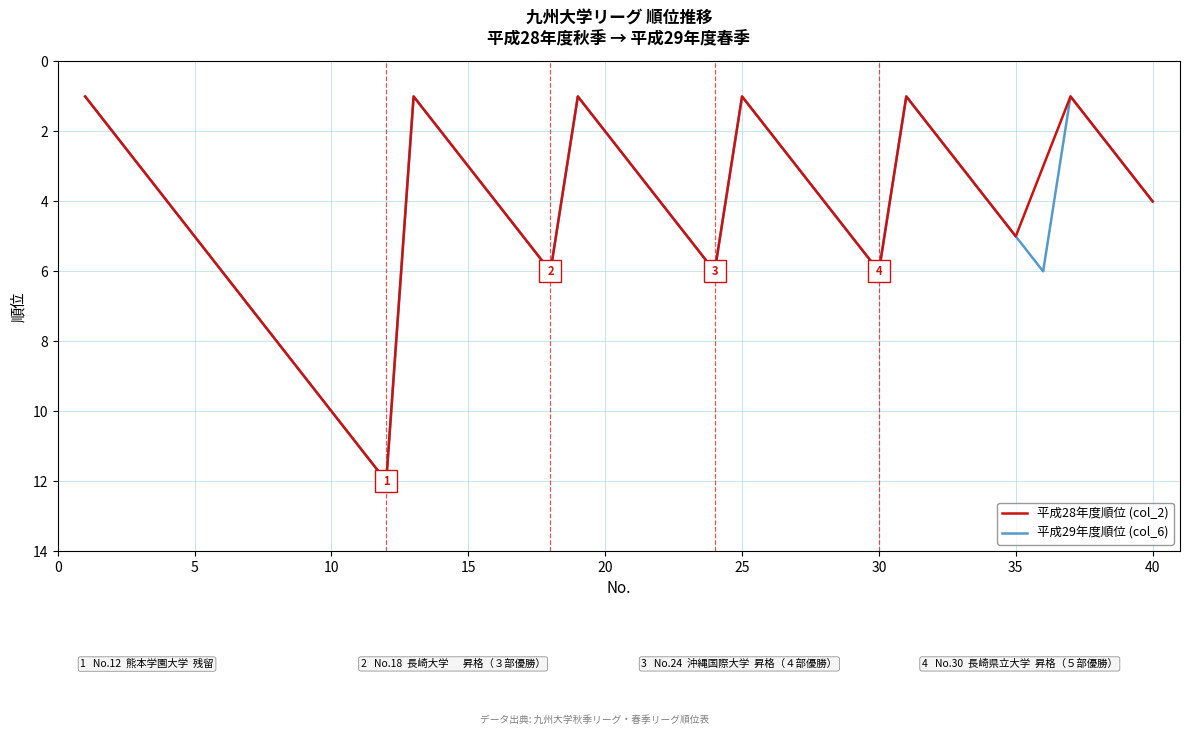

At which label does the data first exceed 4?

5